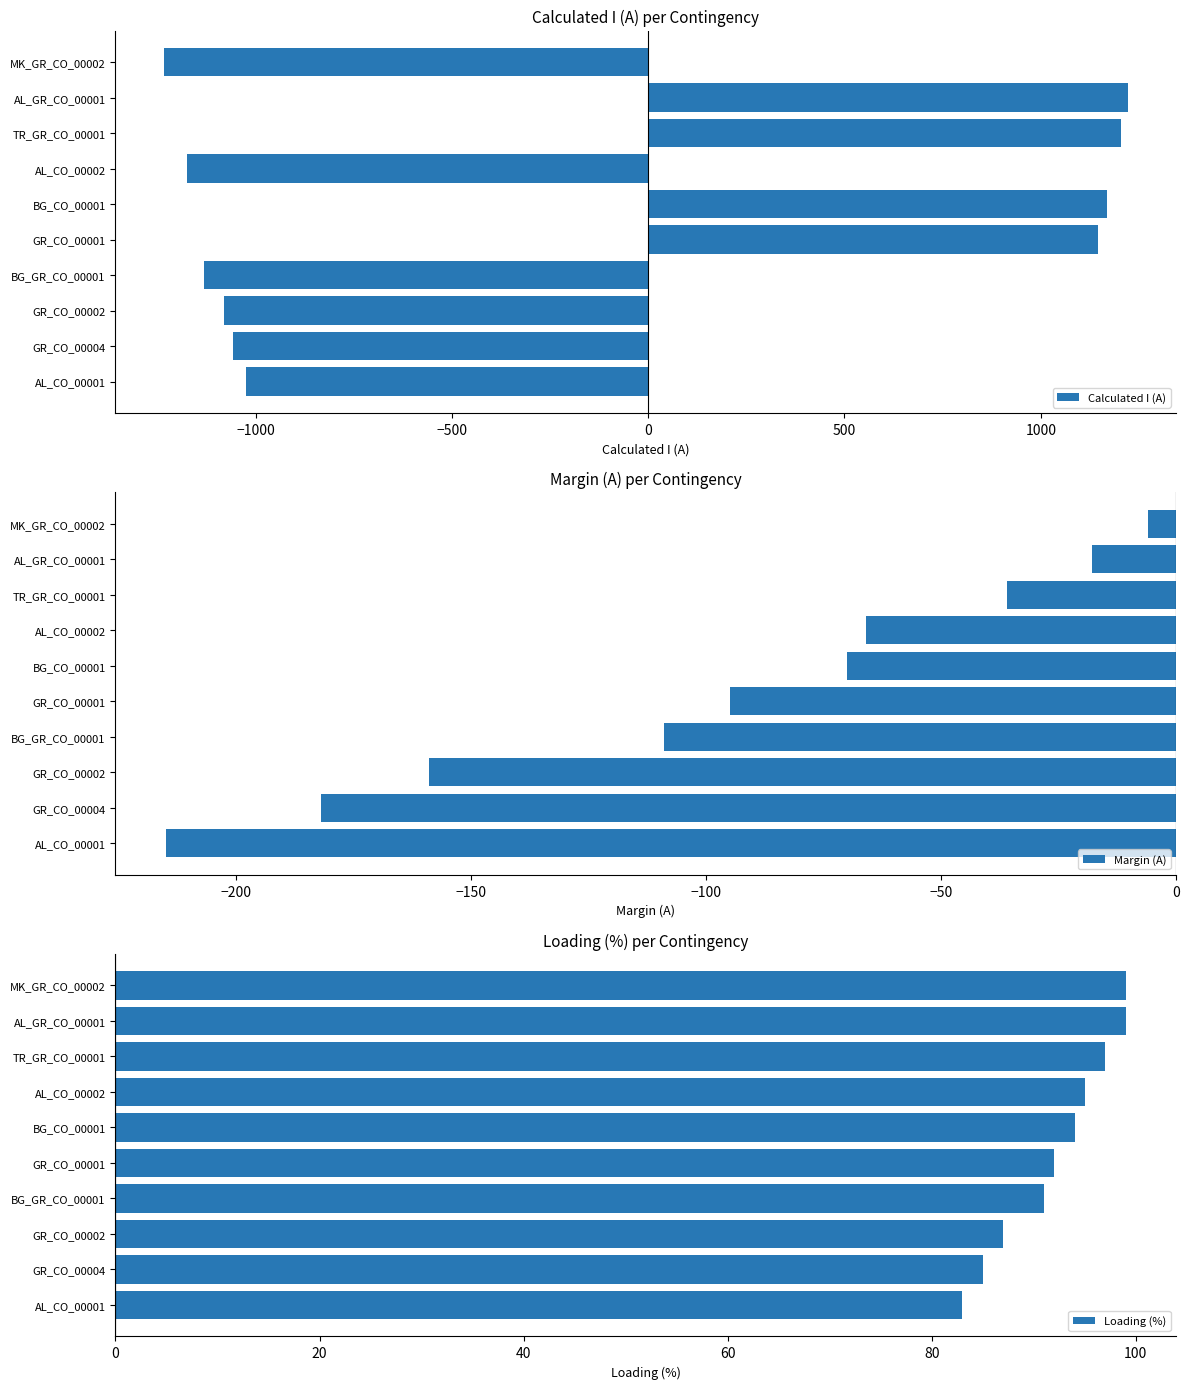

What are all the series names shown in the legend?

Calculated I (A), Margin (A), Loading (%)